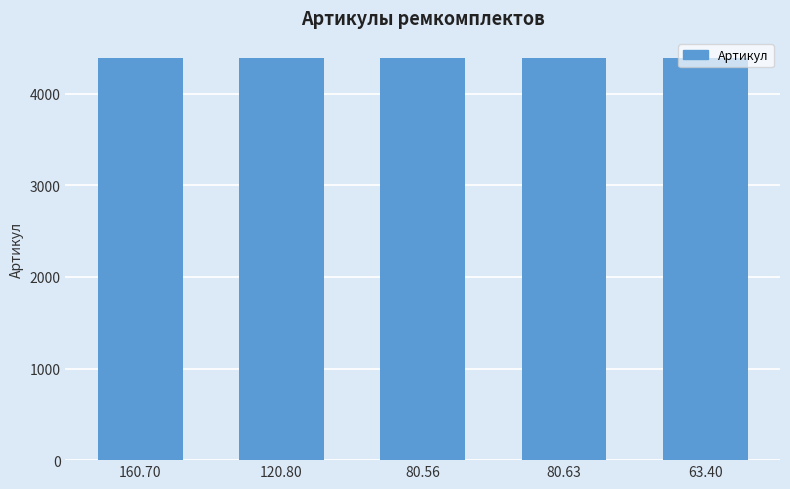

What value does the data have at 80.63?

4389